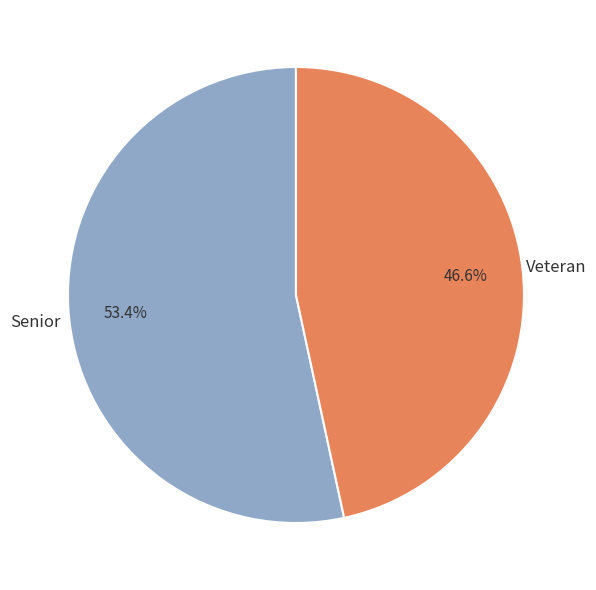

What percentage do Veteran and Senior together represent?

100.0%